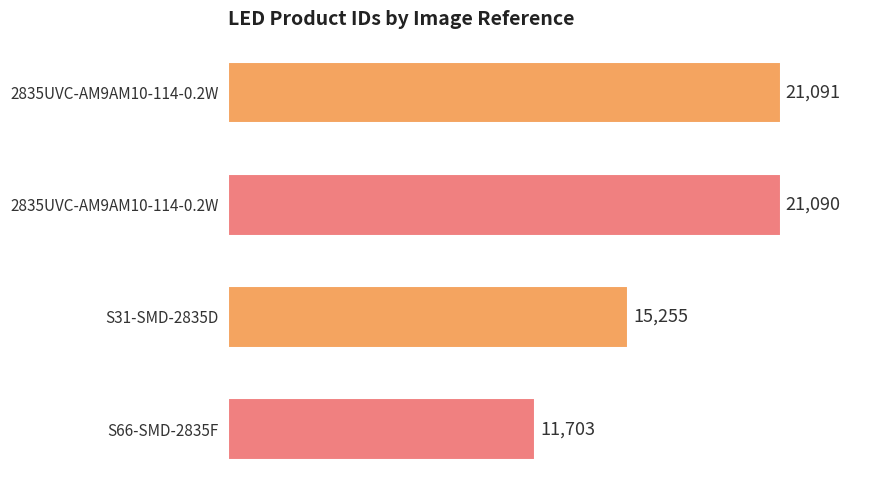

List the labels in order of value, smallest first.

S66-SMD-2835F, S31-SMD-2835D, 2835UVC-AM9AM10-114-0.2W, 2835UVC-AM9AM10-114-0.2W